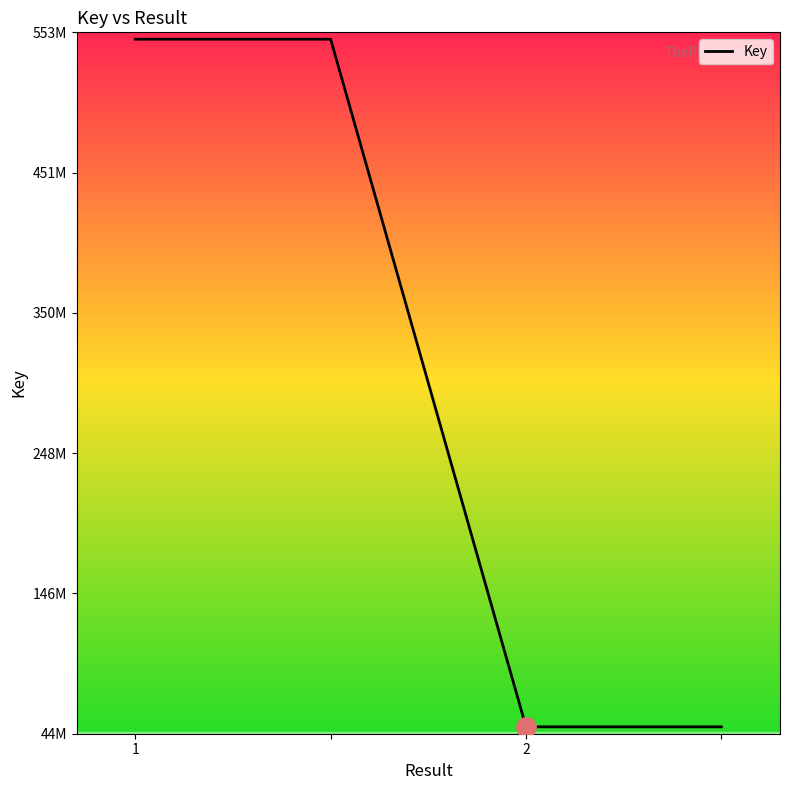

Does the chart display data point markers on the line(s)?

No